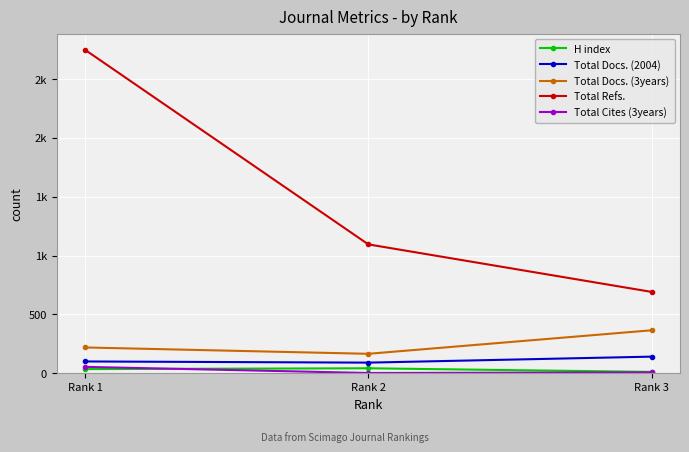

The Total Cites (3years) series shows 54 at Rank 1. True or false?

True